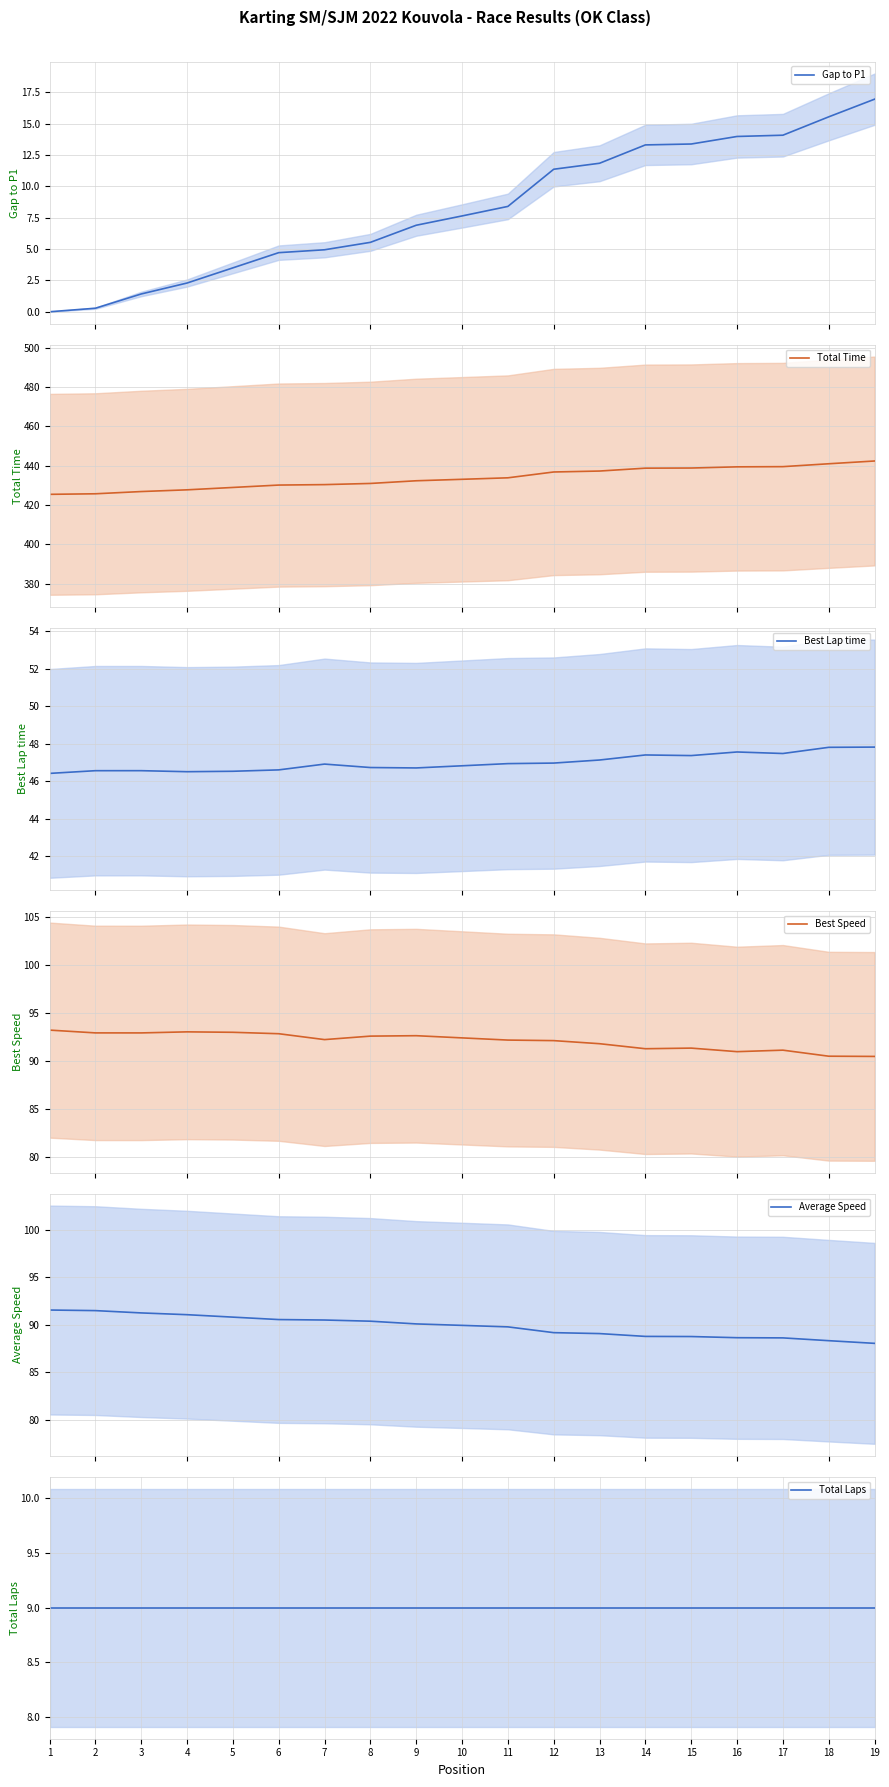

Which has a higher value, 12 or 8?

12